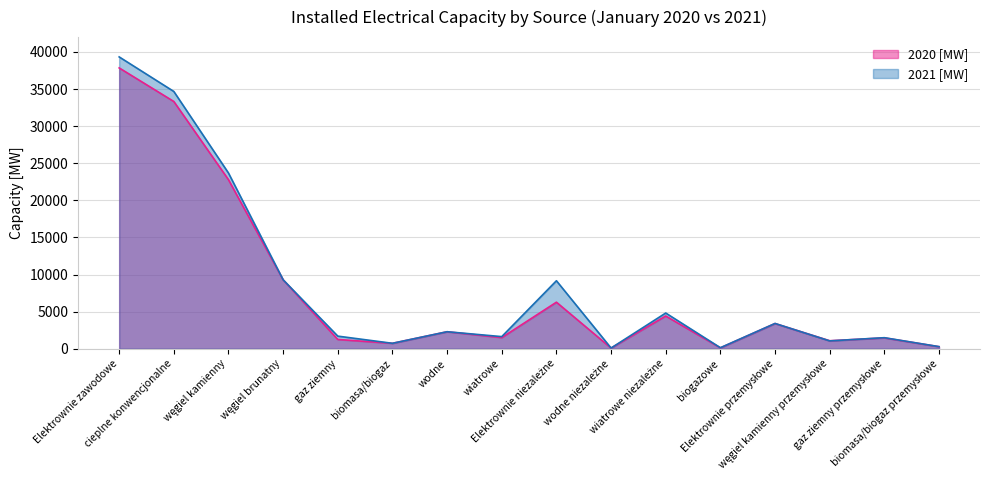

Which label corresponds to the largest value in the chart?

Elektrownie zawodowe